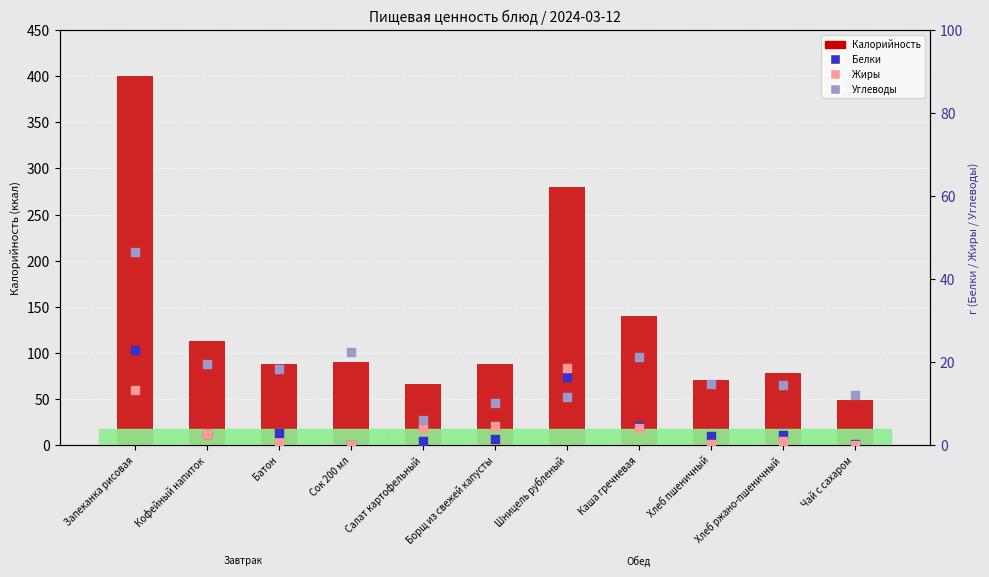

What are all the series names shown in the legend?

Калорийность, Белки, Жиры, Углеводы